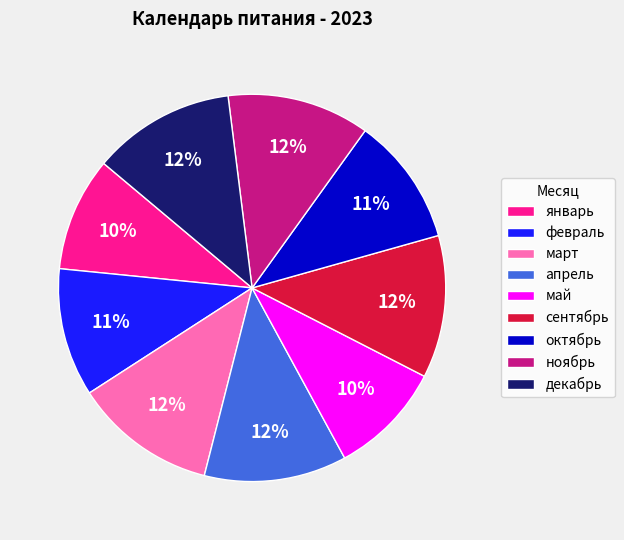

The апрель slice represents 12% of the pie. True or false?

True